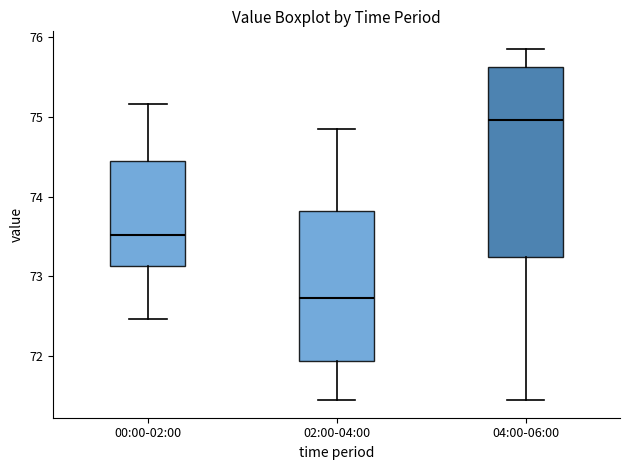

Which box is the tallest, from its lower edge to its upper edge?

04:00-06:00